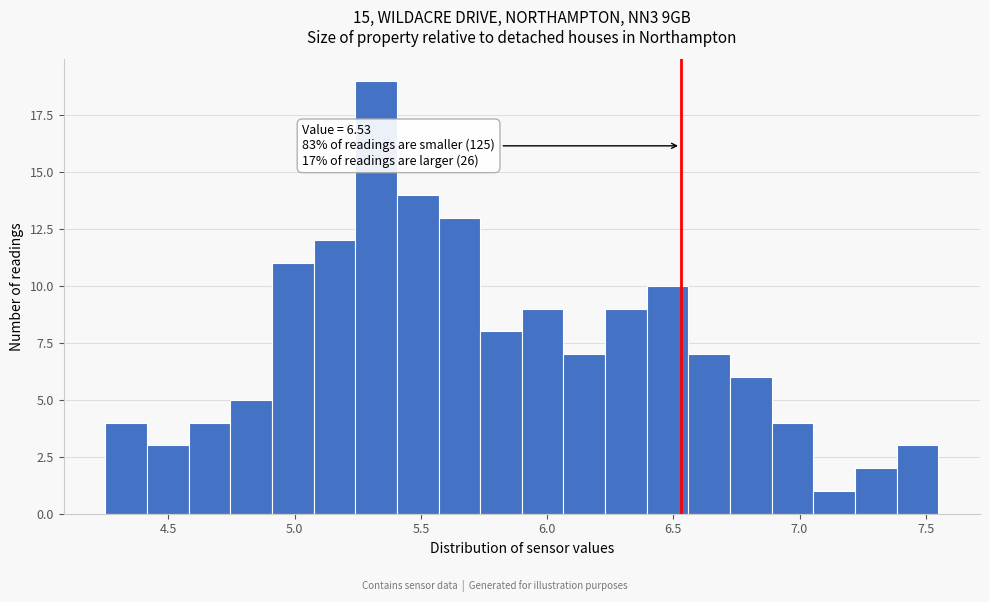

Around what value on the x-axis is the tallest bar? Give the approximate position of its centre, as read against the axis.

5.30